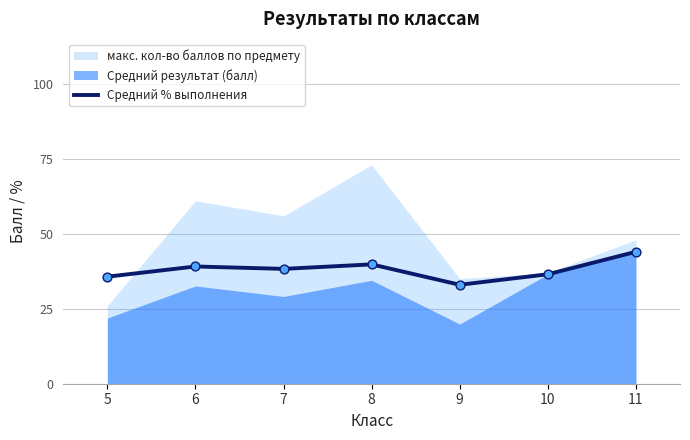

Which has a higher value, 5 or 10?

10